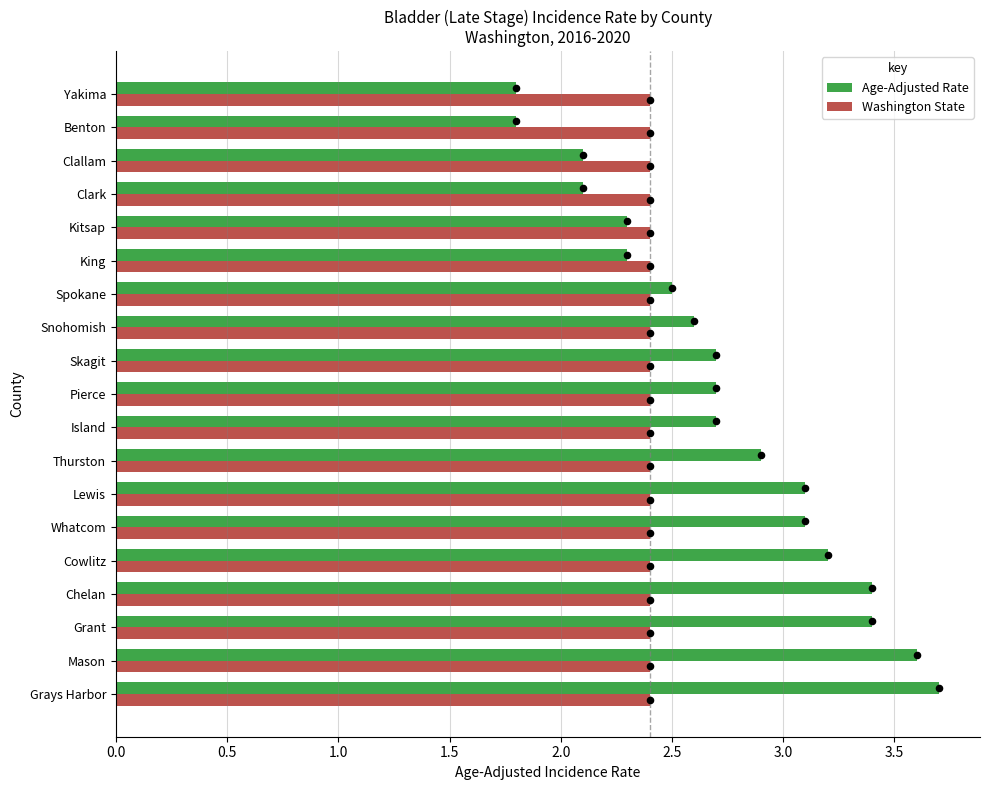

Which series reaches the maximum Y coordinate?

Age-Adjusted Rate